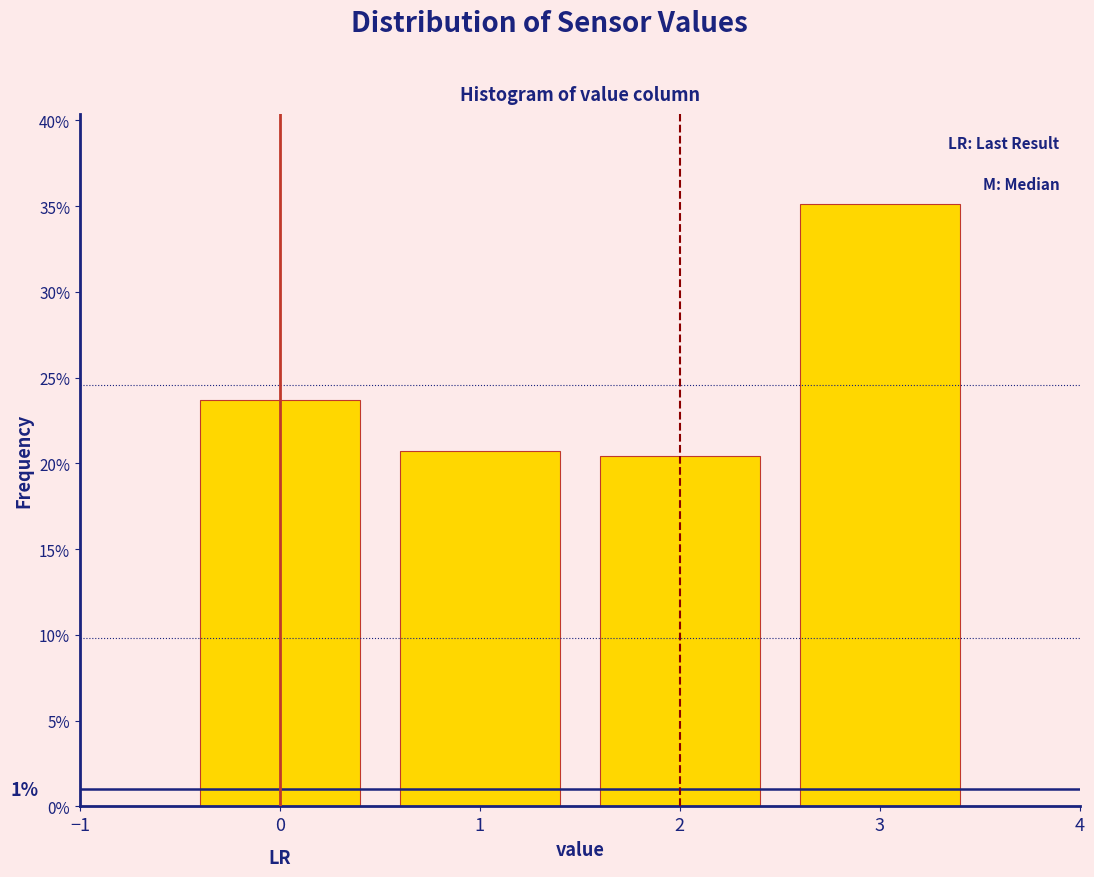

Which range on the x-axis has the tallest bar?

2.5 to 3.5